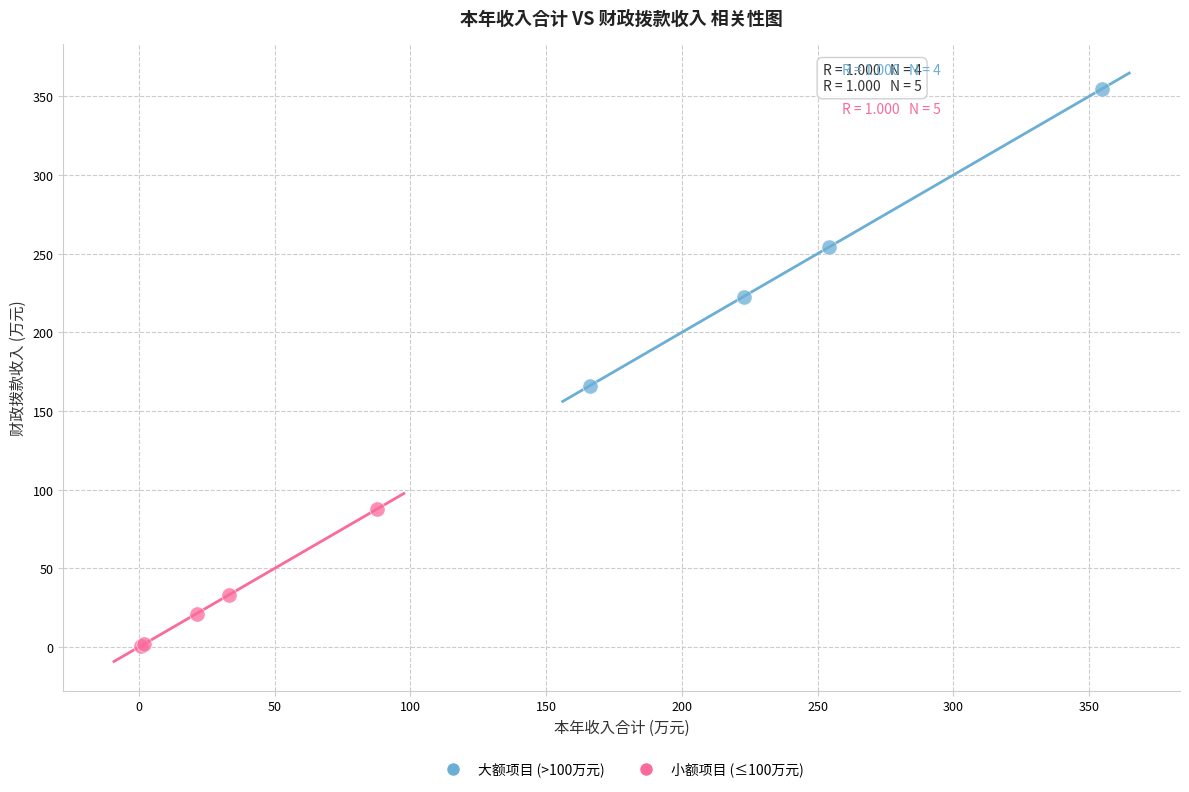

Which series contains the highest Y value?

大额项目 (>100万元)